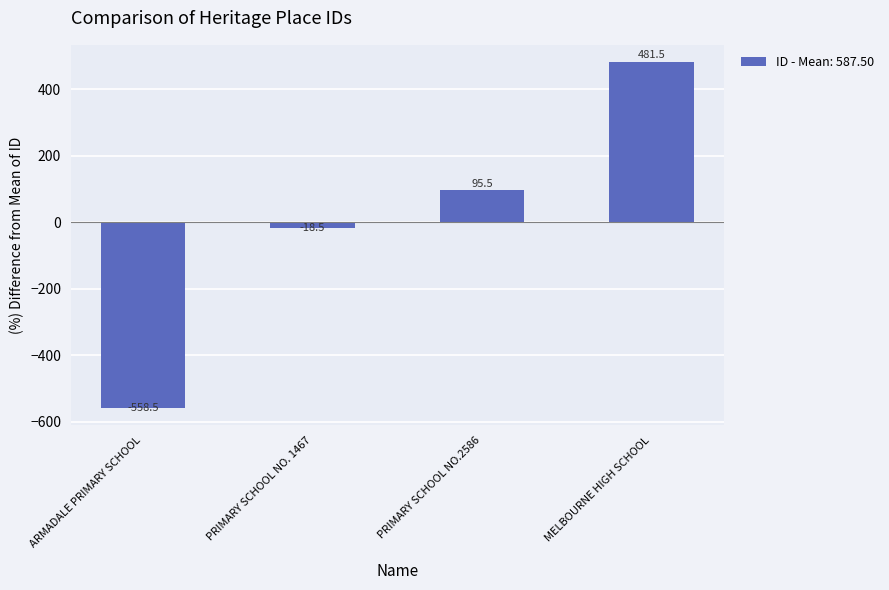

Are the bars grouped side by side (vs. stacked)?

No